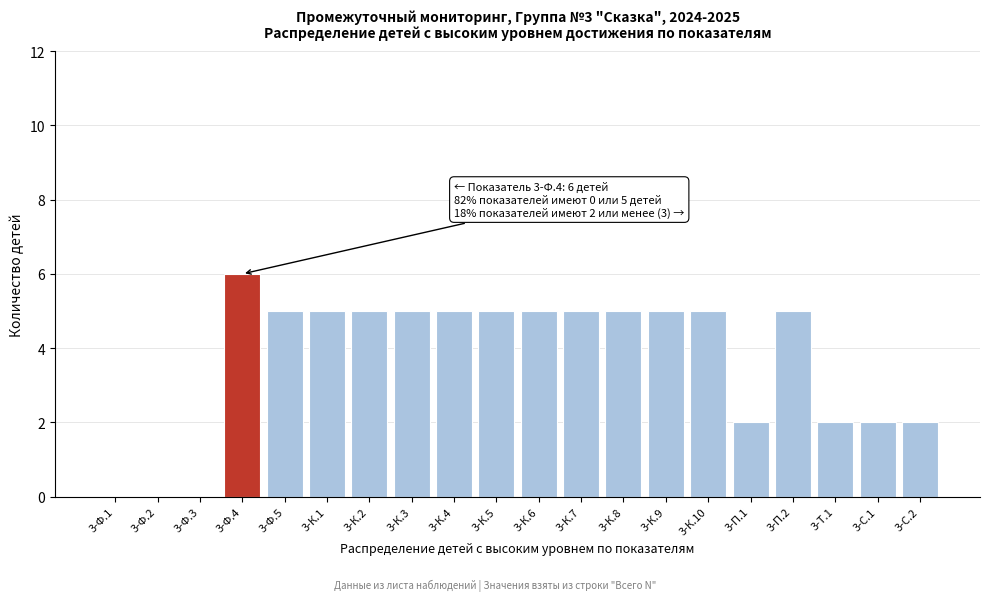

Reading left to right, list all the values displayed in this chart.

3-Ф.1=0	3-Ф.2=0	3-Ф.3=0	3-Ф.4=6	3-Ф.5=5	3-К.1=5	3-К.2=5	3-К.3=5	3-К.4=5	3-К.5=5	3-К.6=5	3-К.7=5	3-К.8=5	3-К.9=5	3-К.10=5	3-П.1=2	3-П.2=5	3-Т.1=2	3-С.1=2	3-С.2=2